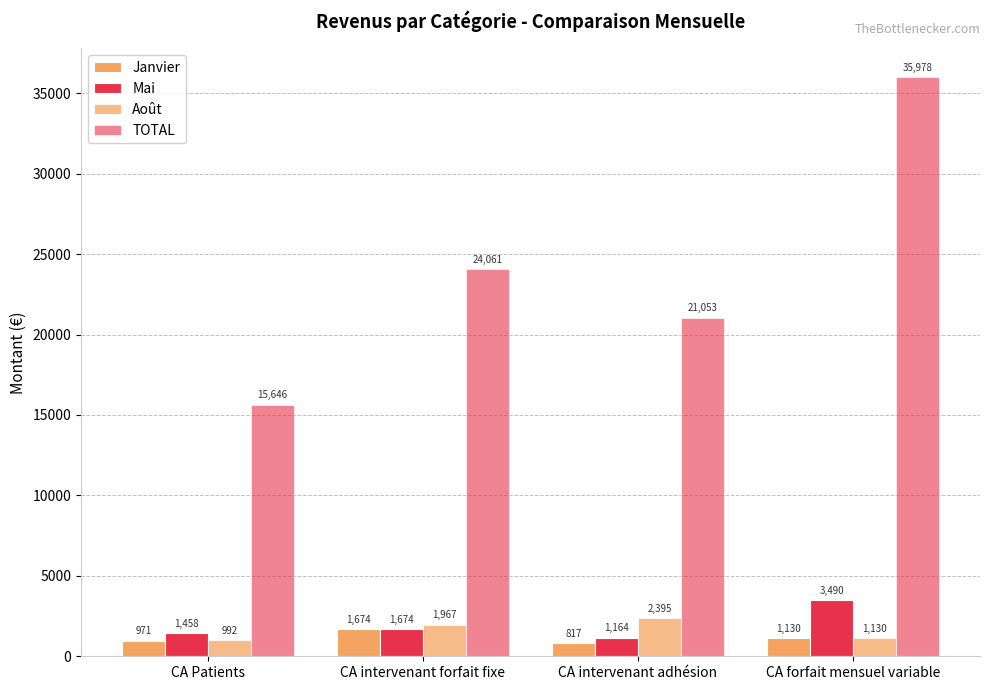

What is the difference between the maximum and minimum values in the Mai series?

2325.7